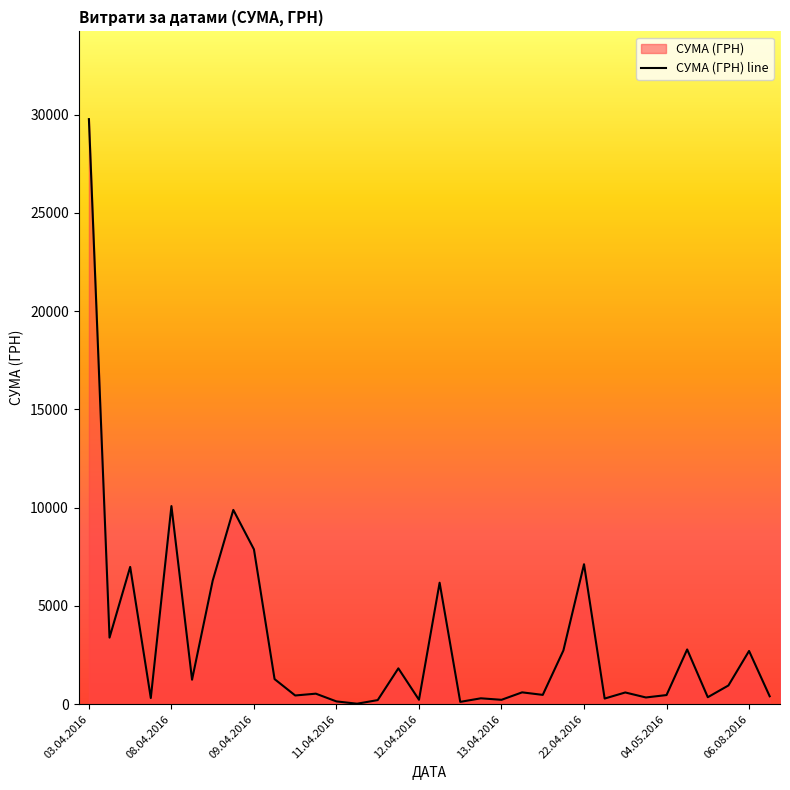

Reading right to left, transcribe all the data shown in this chart.

400.0	2706.1	950.0	352.0	2783.0	462.0	339.6	594.0	284.0	7120.3	2731.0	471.1	600.0	220.5	297.0	115.7	6180.4	222.0	1820.8	206.0	22.5	138.5	533.1	440.6	1274.5	7876.2	9884.2	6283.0	1244.5	10079.0	311.6	6982.8	3387.1	29769.0